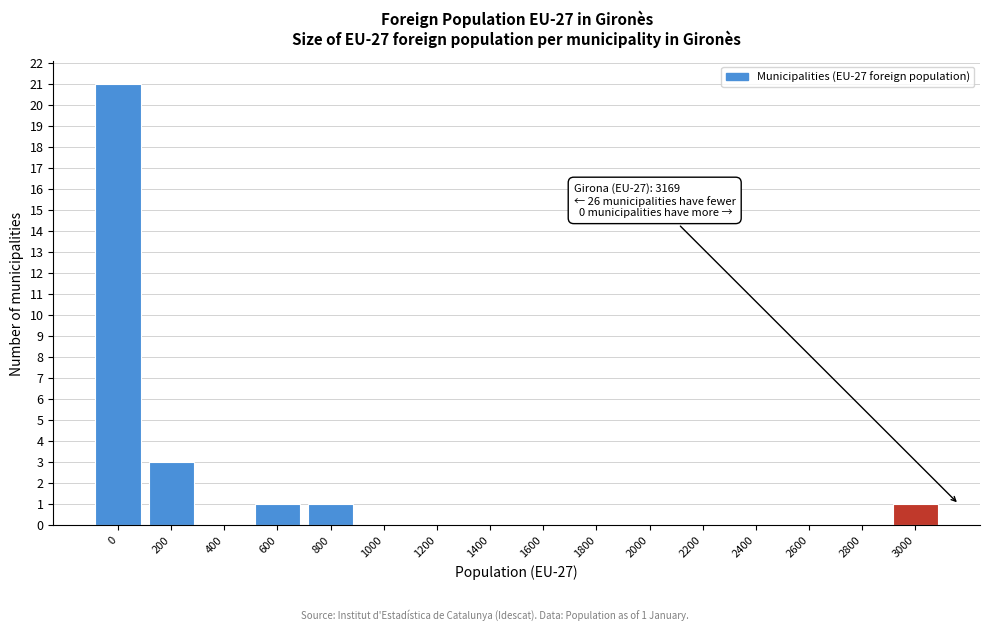

Reading left to right, what are all the values shown in this chart?

0=21	200=3	400=0	600=1	800=1	1000=0	1200=0	1400=0	1600=0	1800=0	2000=0	2200=0	2400=0	2600=0	2800=0	3000=1